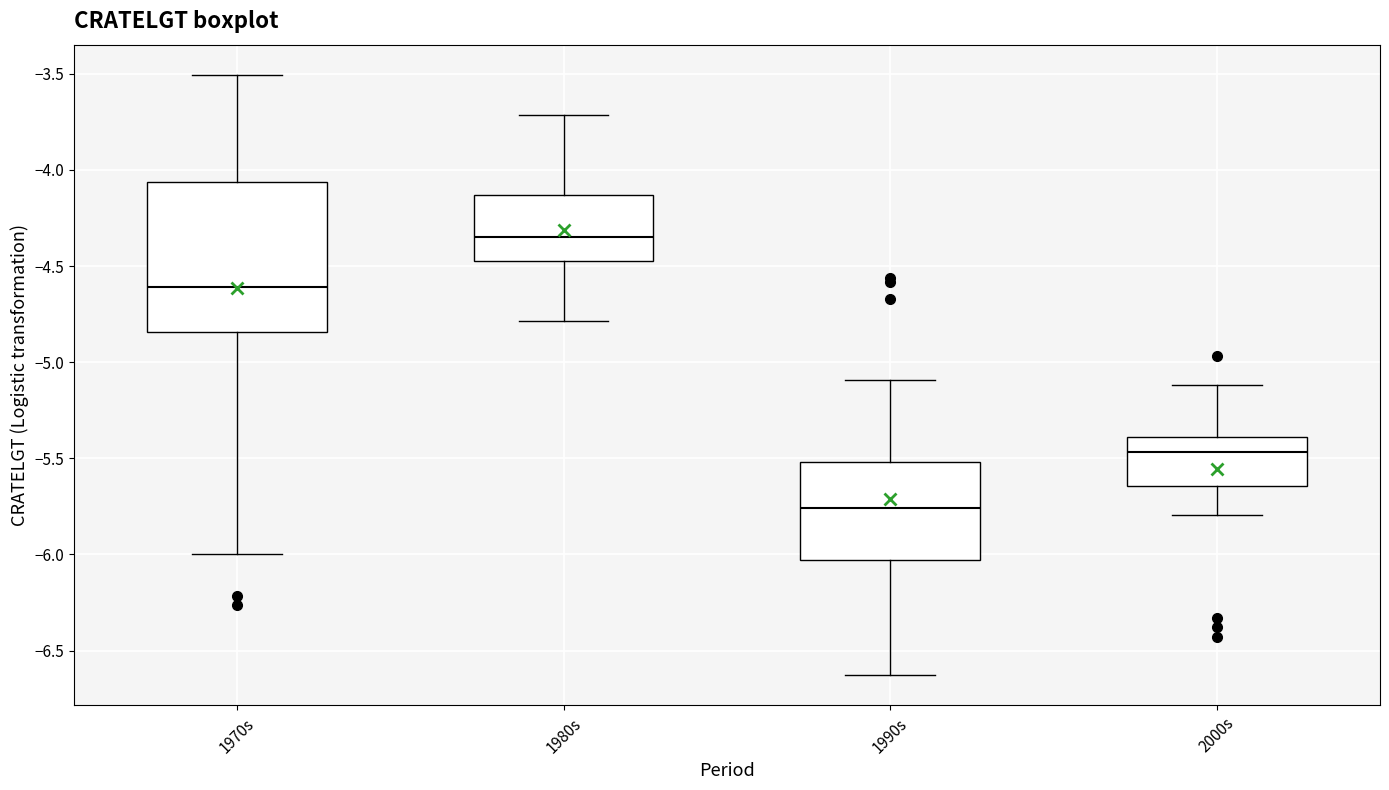

Which box's median line is the lowest?

1990s